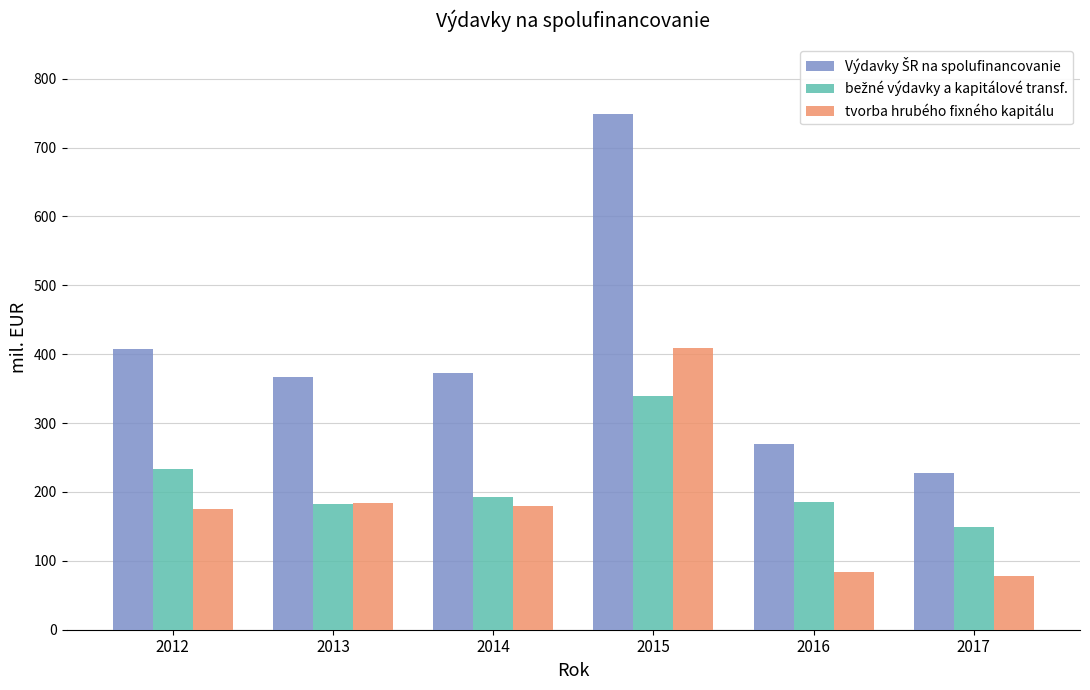

At which label does tvorba hrubého fixného kapitálu reach its peak?

2015